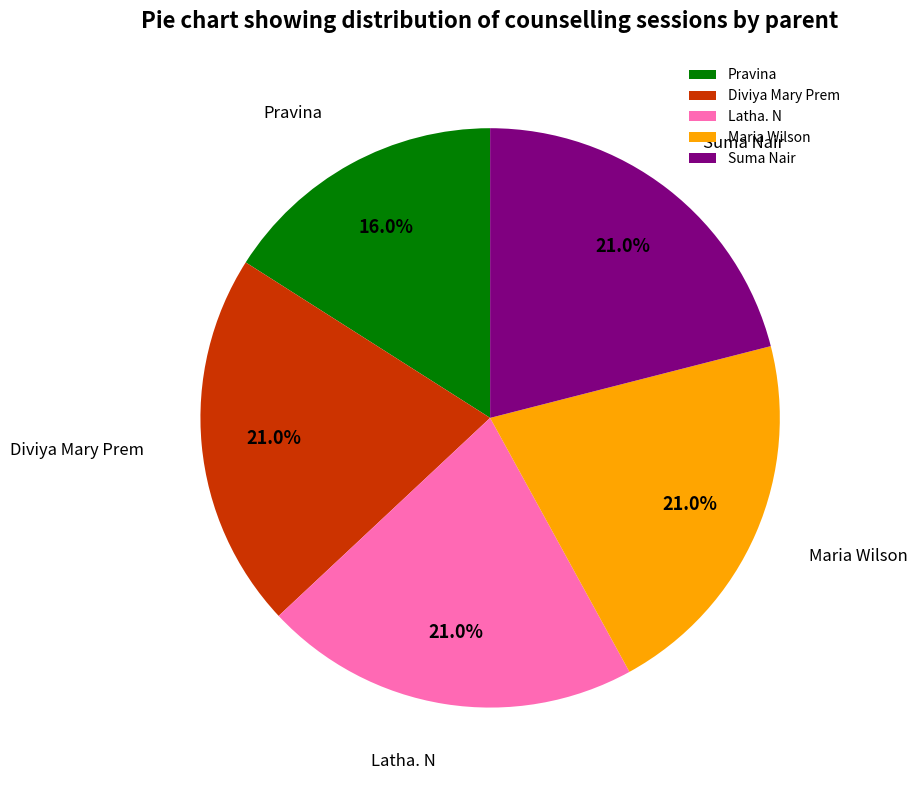

Does Latha. N represent more than half of the total?

No